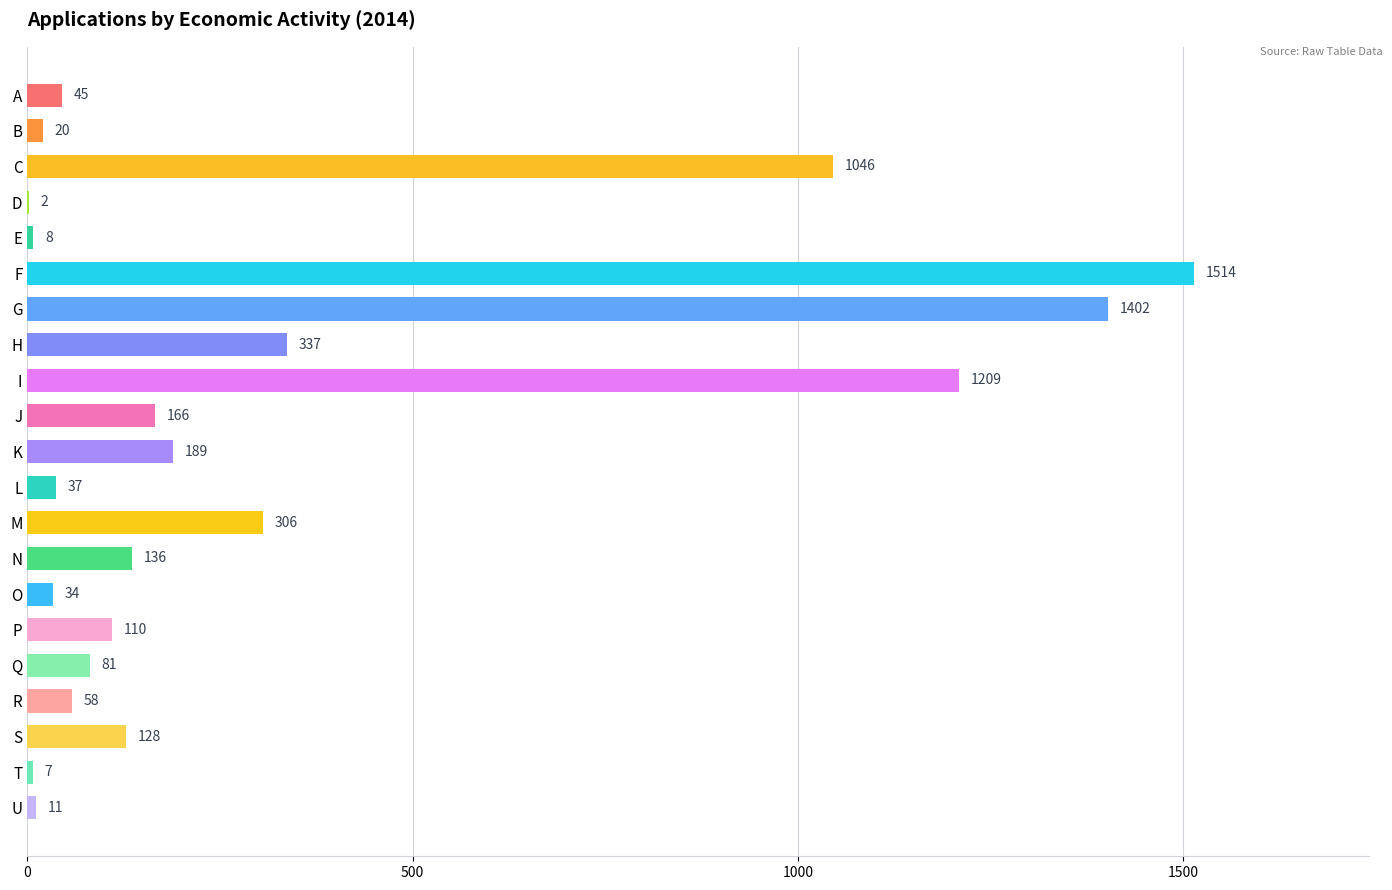

At which category does the chart reach its peak across all series?

F